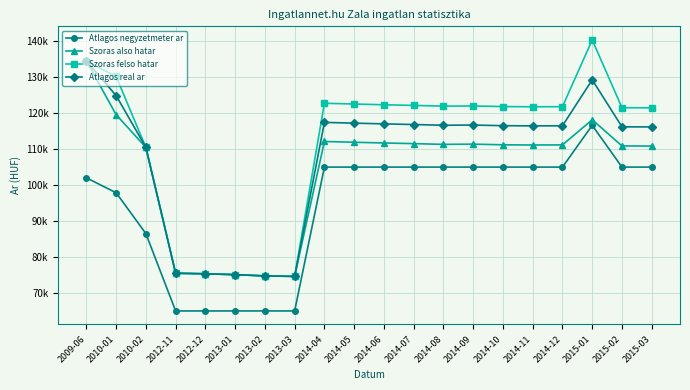

What are all the series names shown in the legend?

Atlagos negyzetmeter ar, Szoras also hatar, Szoras felso hatar, Atlagos real ar